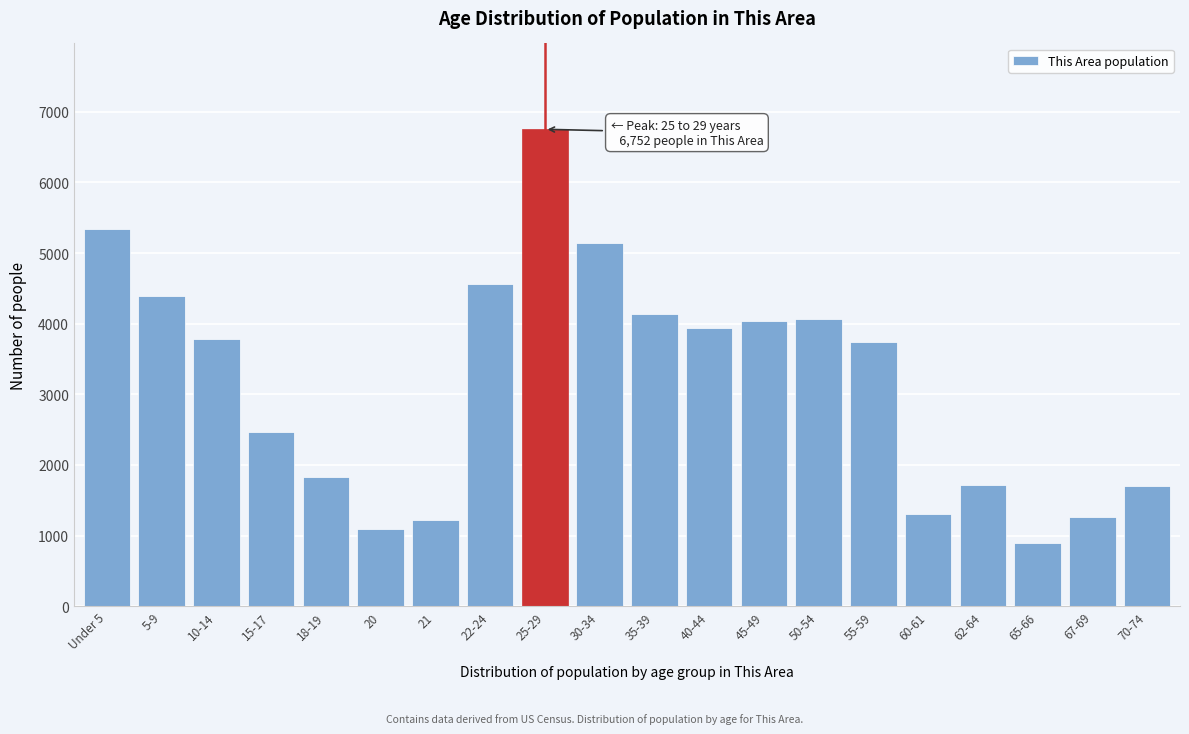

Is it true that the value at 21 is 1218?

True